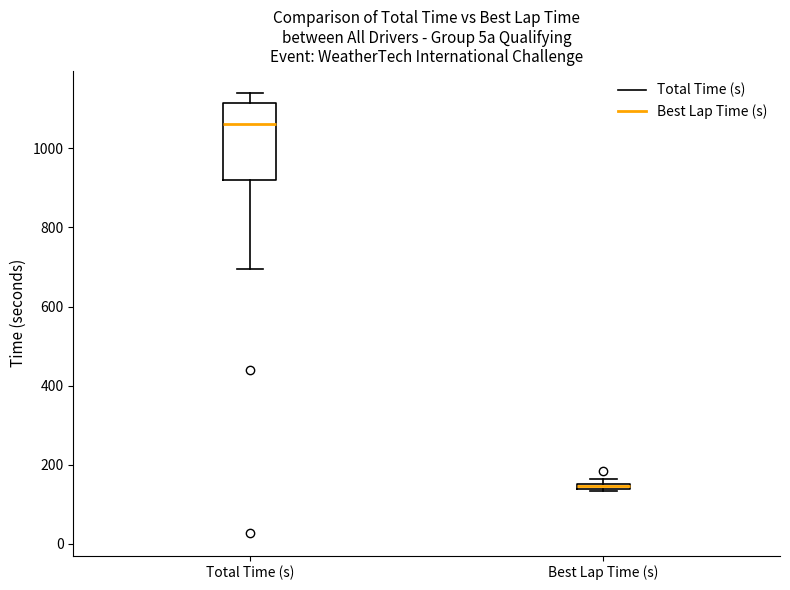

Comparing the boxes themselves (not the whiskers), which one is the tallest?

Total Time (s)